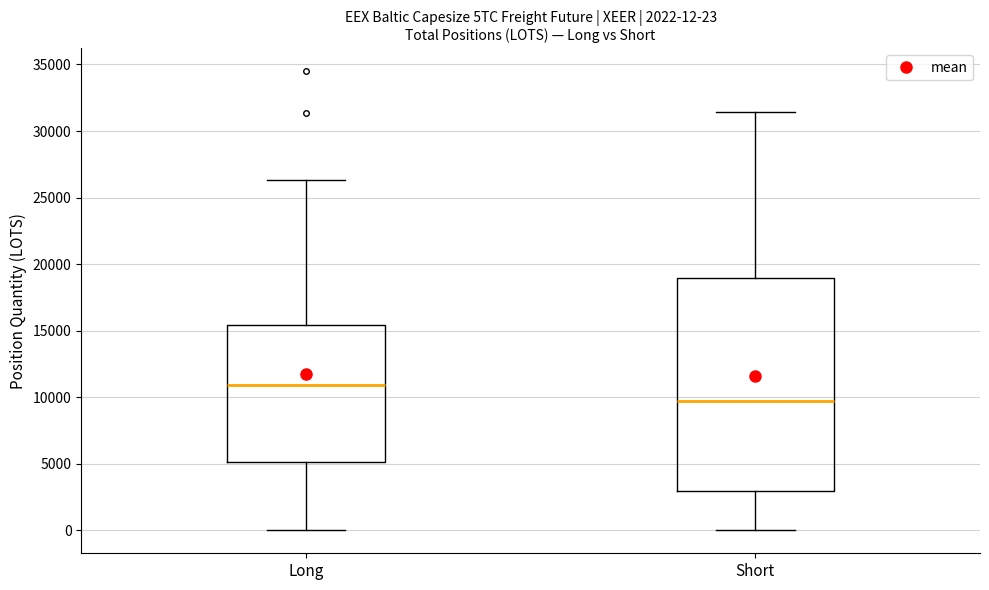

Comparing the boxes themselves (not the whiskers), which one is the tallest?

Short